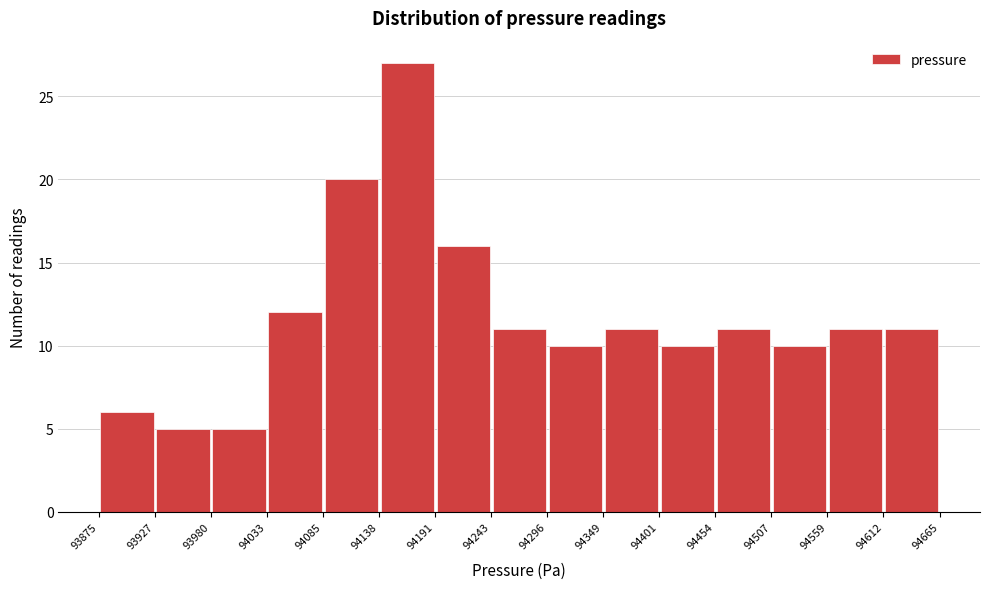

Over which range of the x-axis is the bar tallest?

94138 to 94191